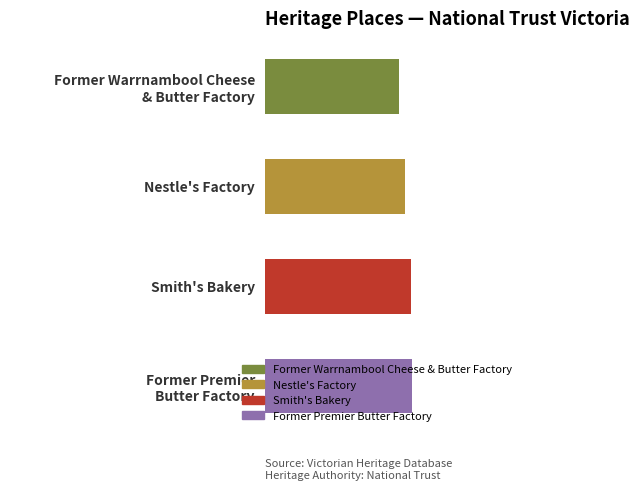

What is the difference between the maximum and minimum values?

8